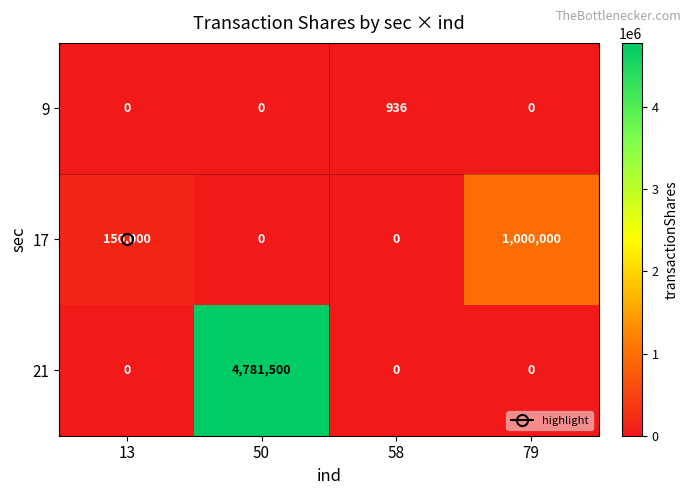

The 21 series shows 4781500 at 50. True or false?

True